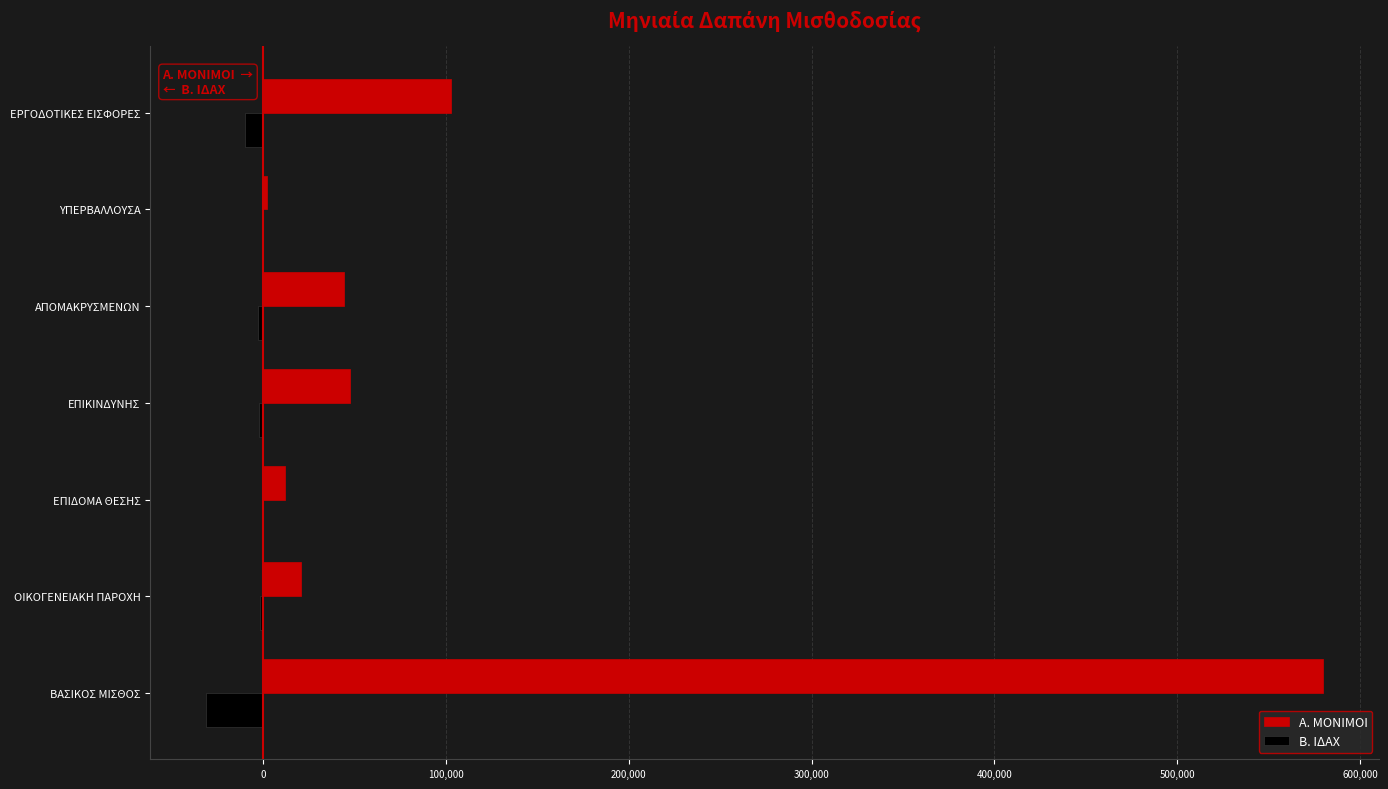

Between ΥΠΕΡΒΑΛΛΟΥΣΑ and ΕΡΓΟΔΟΤΙΚΕΣ ΕΙΣΦΟΡΕΣ, which series saw the biggest shift?

Α. ΜΟΝΙΜΟΙ